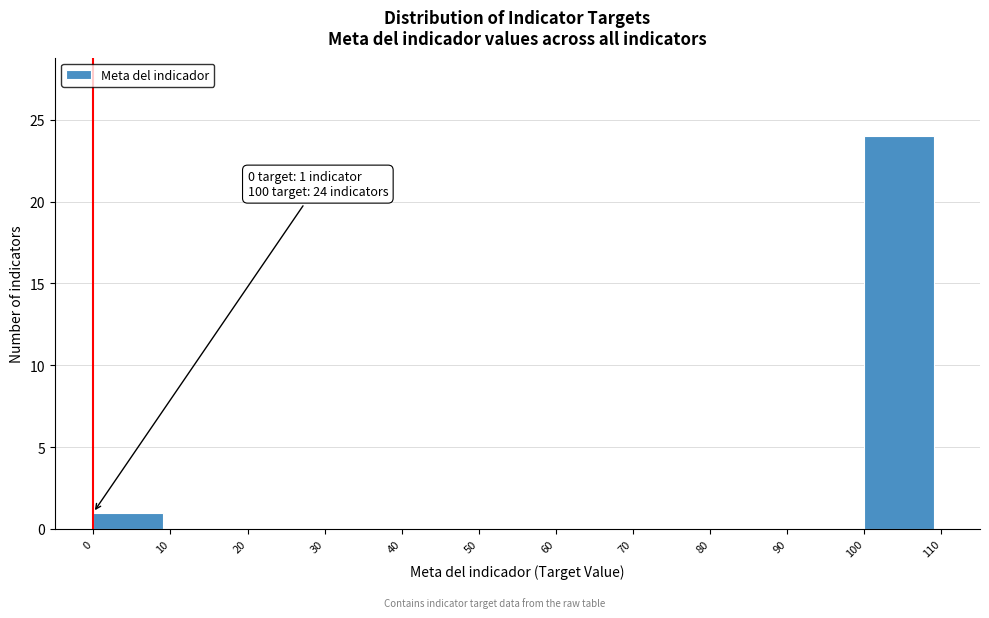

Which range on the x-axis has the tallest bar?

100 to 110